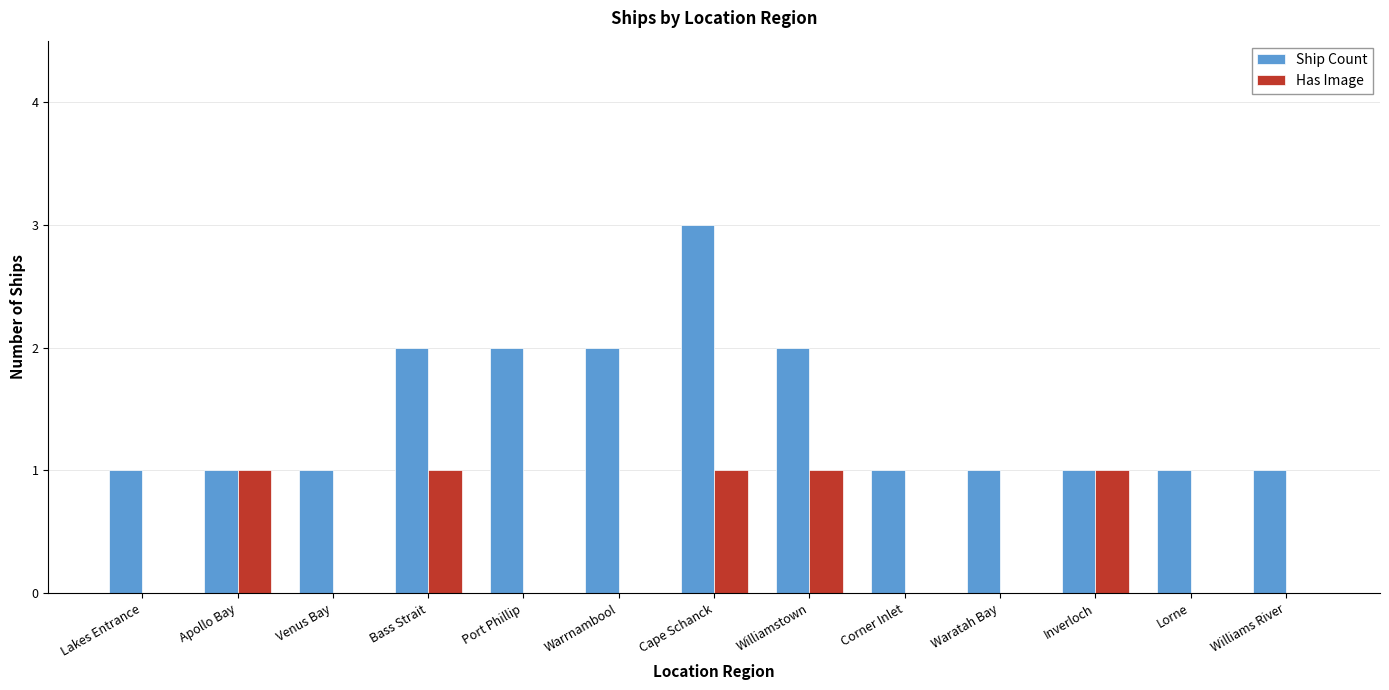

Which series changed the most between Lakes Entrance and Inverloch?

Has Image